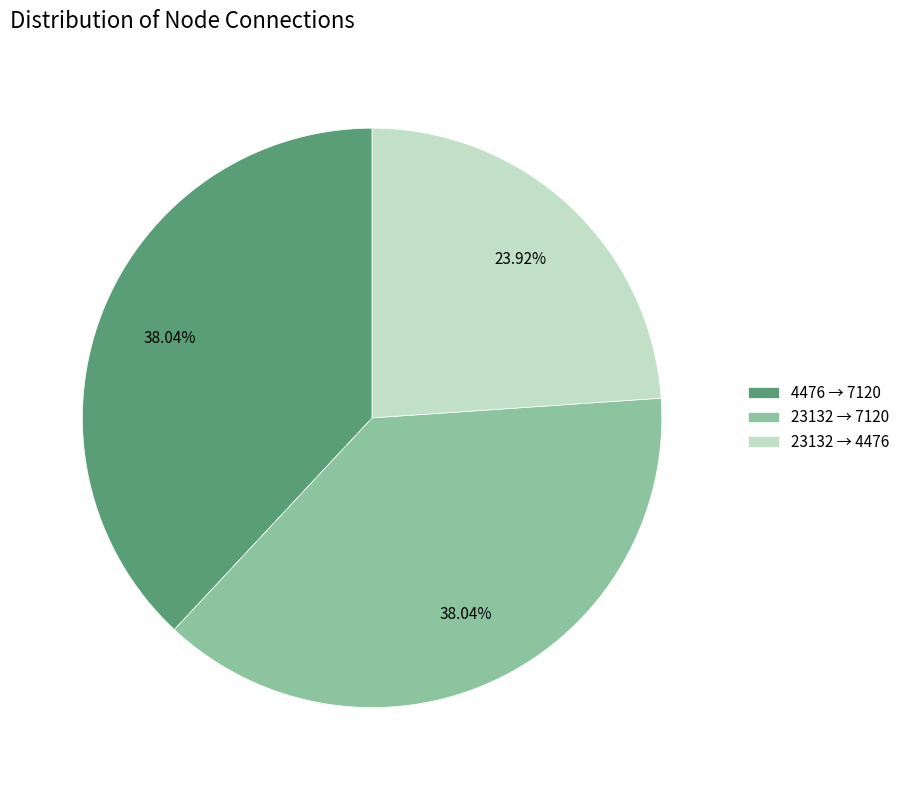

Which has a higher value, 23132 → 4476 or 4476 → 7120?

4476 → 7120